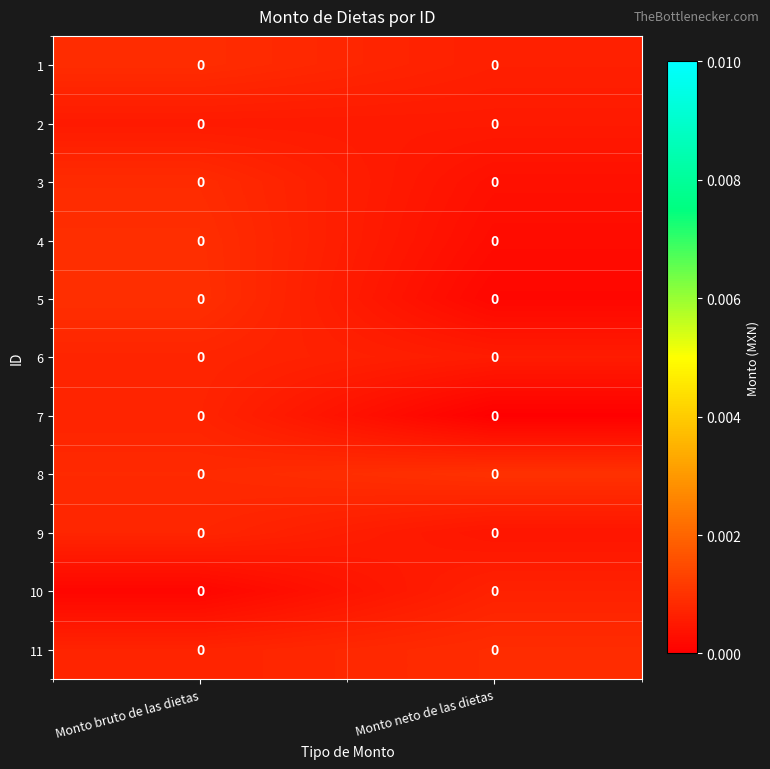

Which label corresponds to the largest value in the chart?

Monto neto de las dietas